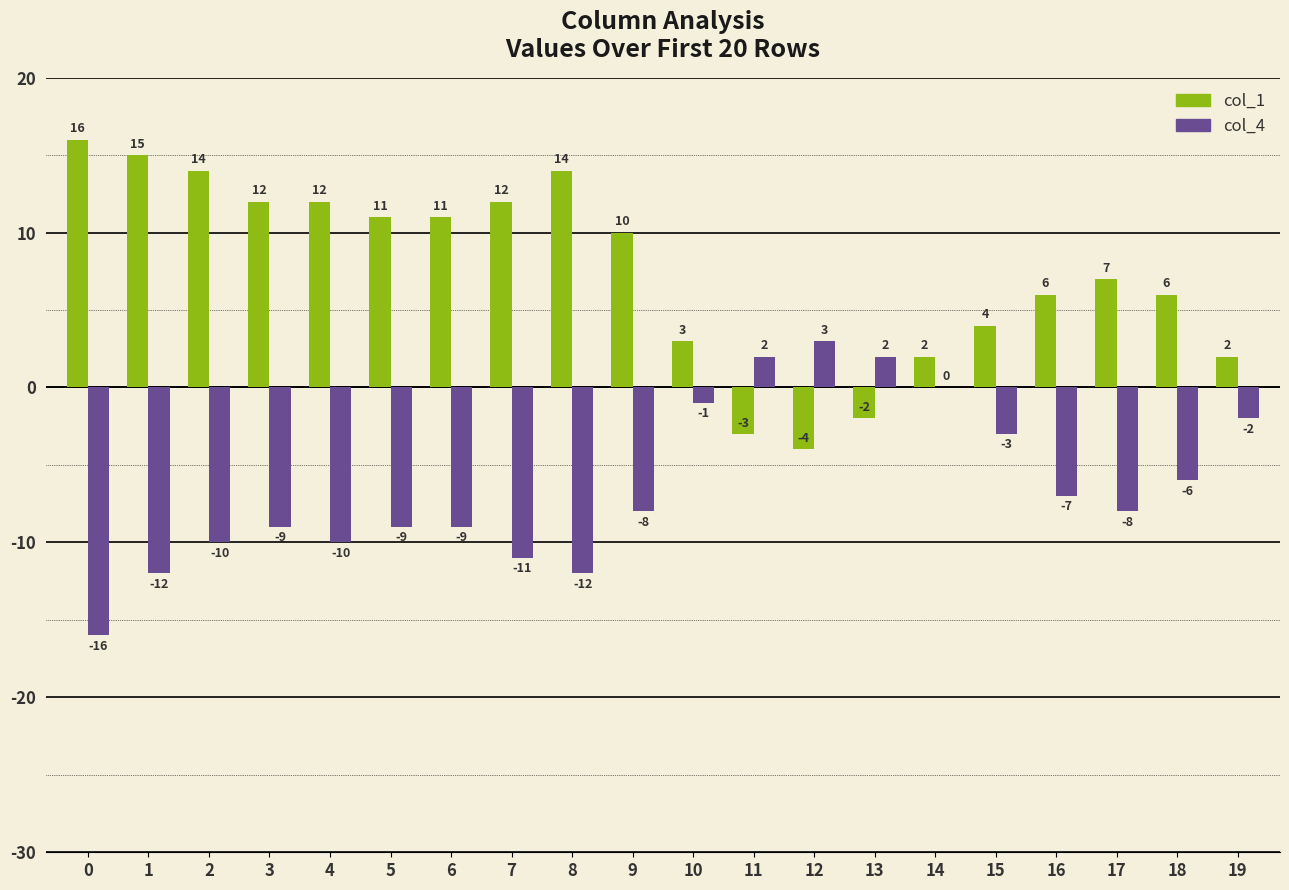

Reading right to left, what are all the values shown in this chart?

col_1: 19=2	18=6	17=7	16=6	15=4	14=2	13=-2	12=-4	11=-3	10=3	9=10	8=14	7=12	6=11	5=11	4=12	3=12	2=14	1=15	0=16
col_4: 19=-2	18=-6	17=-8	16=-7	15=-3	14=0	13=2	12=3	11=2	10=-1	9=-8	8=-12	7=-11	6=-9	5=-9	4=-10	3=-9	2=-10	1=-12	0=-16